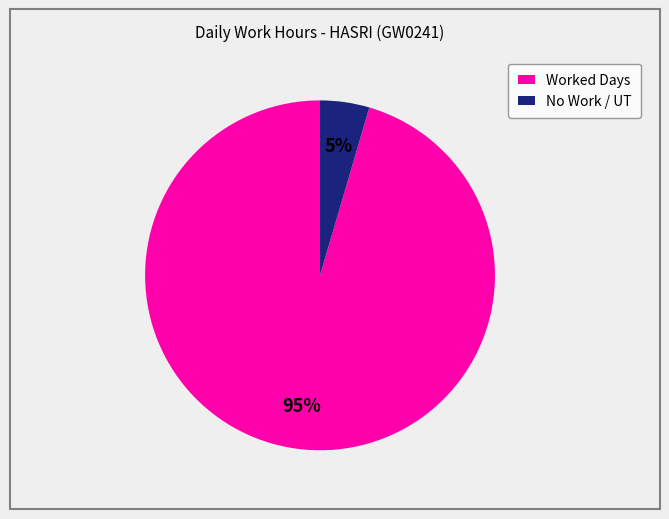

Combined, do Worked Days and No Work / UT account for over 50%?

Yes